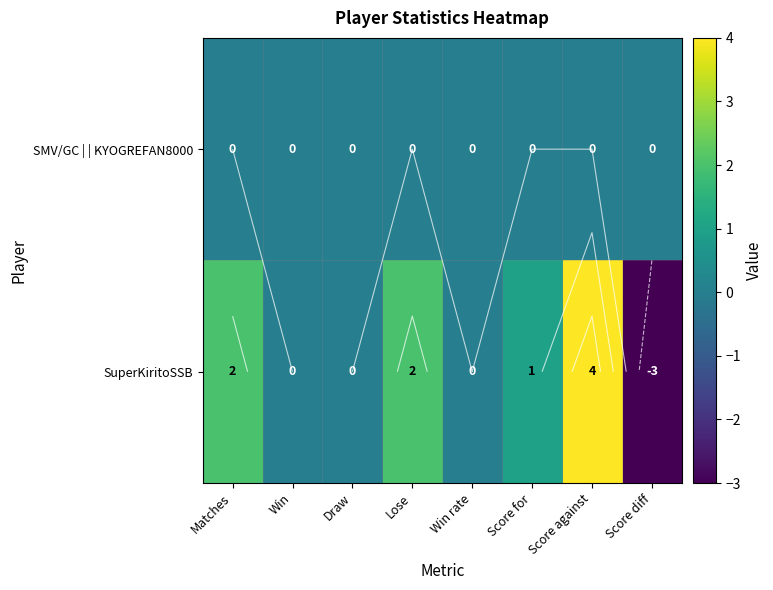

List the series in order of their peak value, highest first.

SuperKiritoSSB, SMV/GC | | KYOGREFAN8000